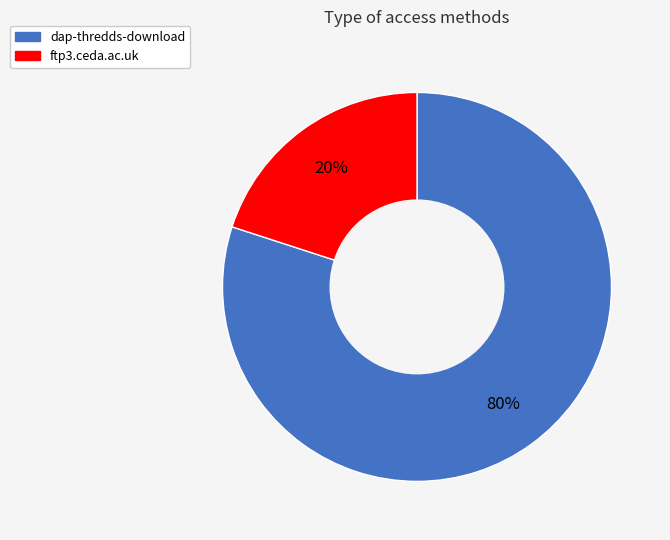

Between dap-thredds-download and ftp3.ceda.ac.uk, which is larger?

dap-thredds-download